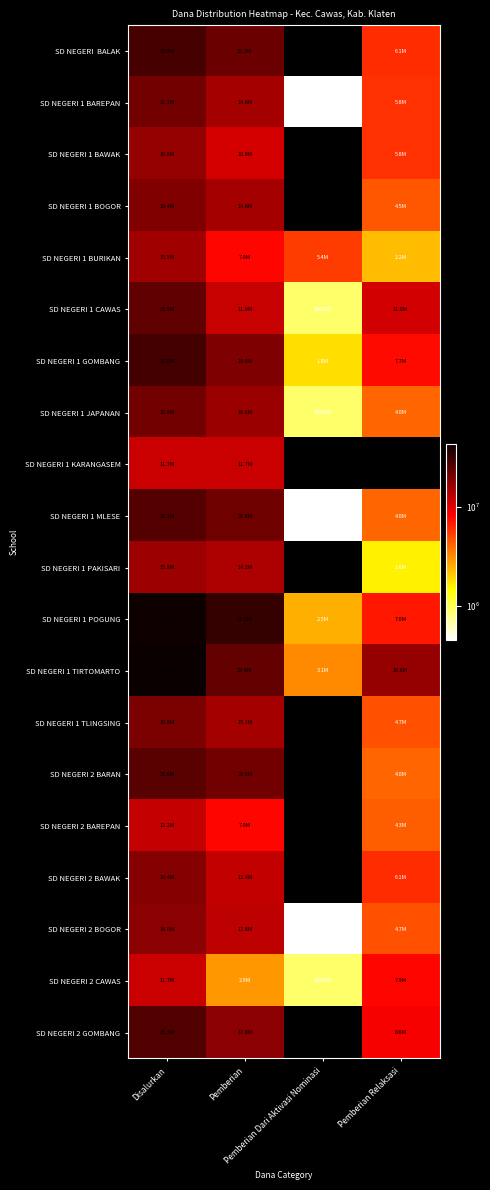

Rank the series at Pemberian Relaksasi from lowest to highest value.

SD NEGERI 1 KARANGASEM, SD NEGERI 1 PAKISARI, SD NEGERI 1 BURIKAN, SD NEGERI 1 JAPANAN, SD NEGERI 1 MLESE, SD NEGERI 2 BARAN, SD NEGERI 2 BAREPAN, SD NEGERI 1 BOGOR, SD NEGERI 1 TLINGSING, SD NEGERI 2 BOGOR, SD NEGERI 1 BAREPAN, SD NEGERI 1 BAWAK, SD NEGERI BALAK, SD NEGERI 2 BAWAK, SD NEGERI 1 POGUNG, SD NEGERI 1 GOMBANG, SD NEGERI 2 CAWAS, SD NEGERI 2 GOMBANG, SD NEGERI 1 CAWAS, SD NEGERI 1 TIRTOMARTO